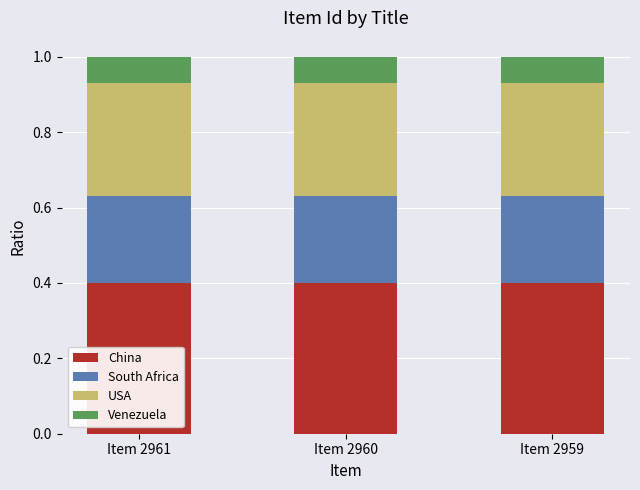

What is the minimum value for China?

0.4